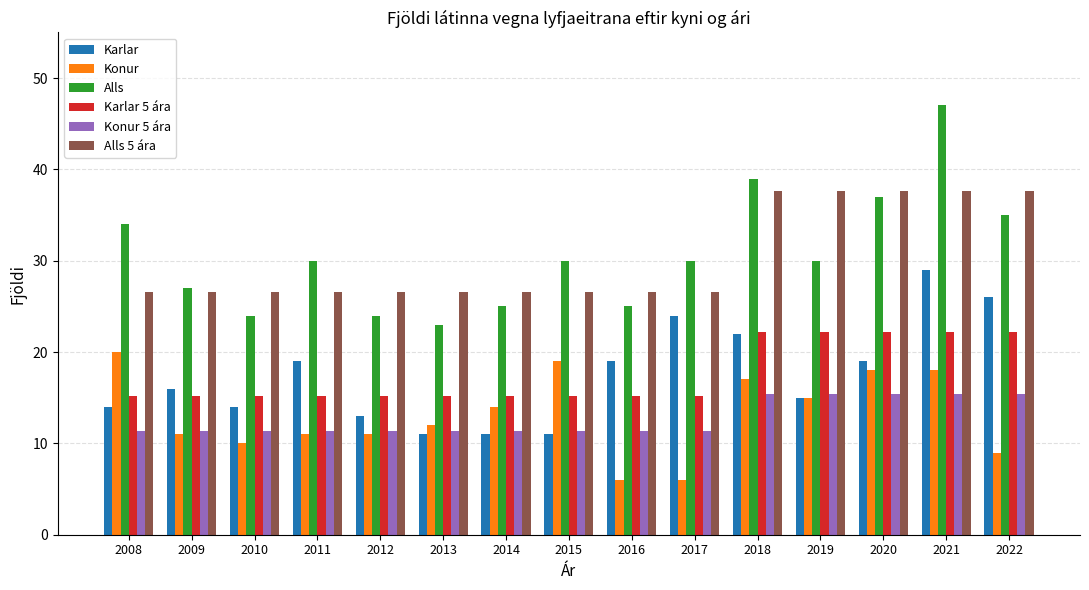

The Alls 5 ára series shows 26.6 at 2010. True or false?

True